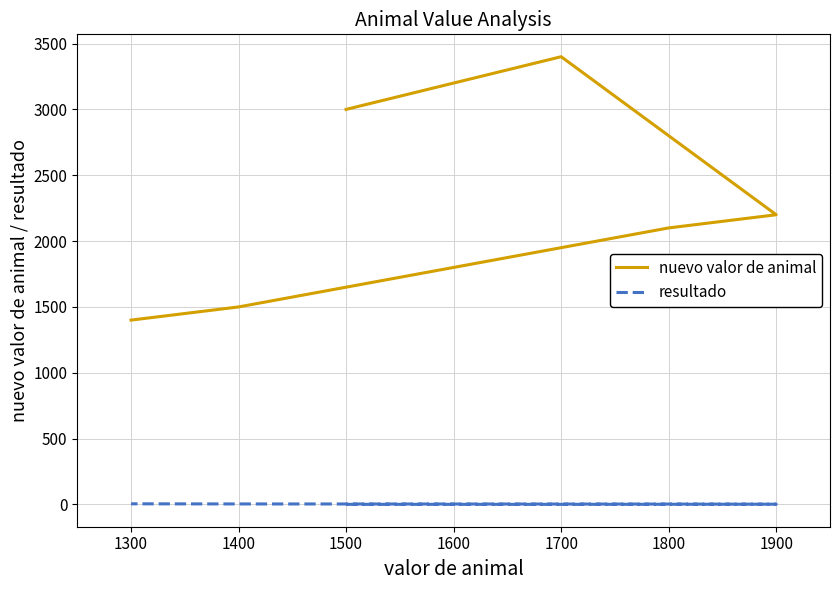

Where does the resultado series first go above 3?

1400